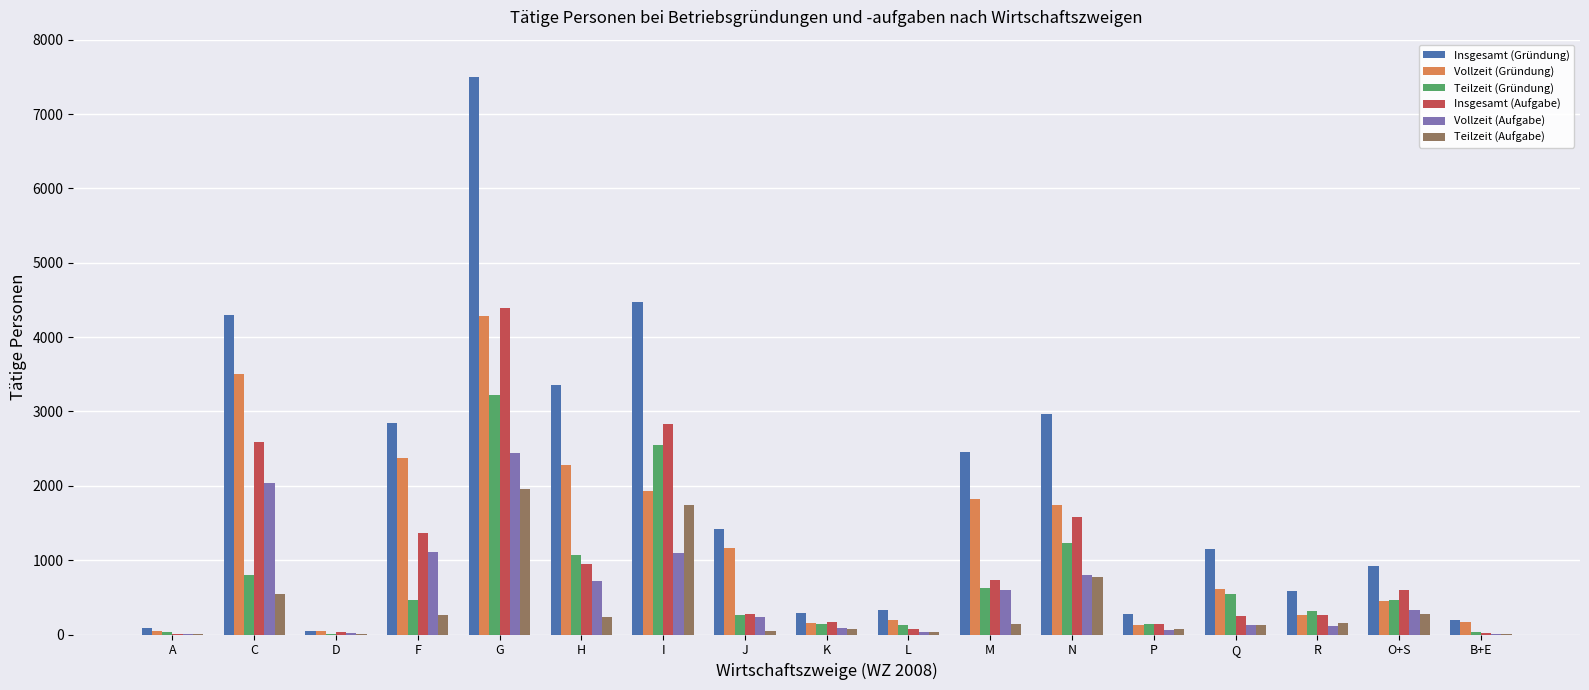

The Vollzeit (Aufgabe) series shows 503 at N. True or false?

False